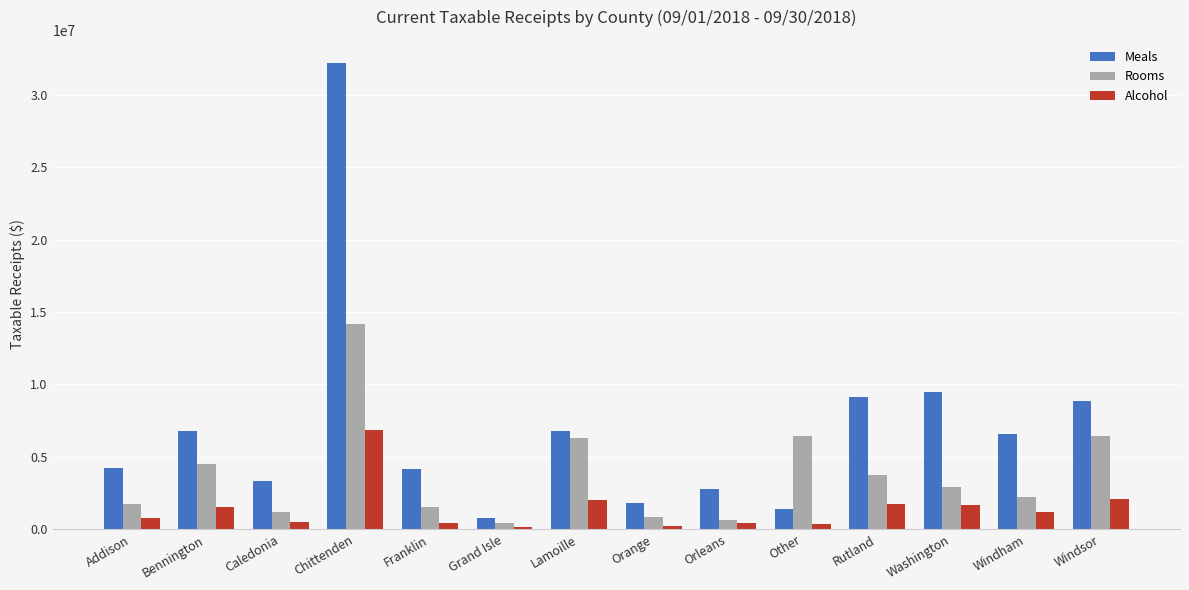

What is the total value across all series at Chittenden?

53192952.5